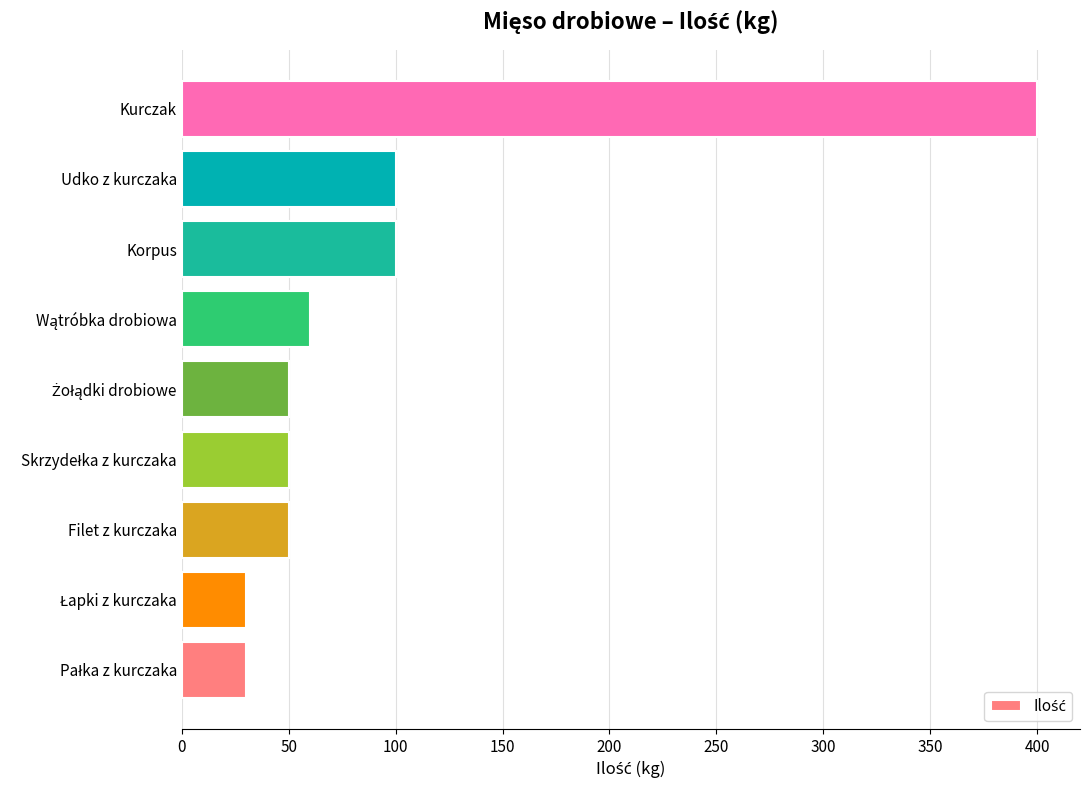

Count the number of categories in the chart.

9